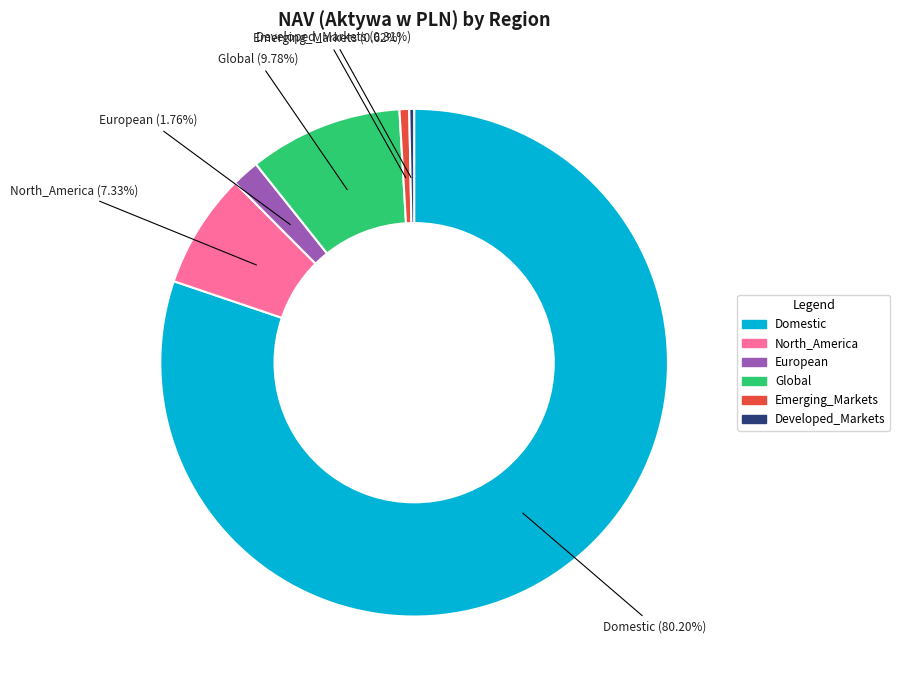

What percentage is the North_America slice, to the nearest percent?

7%